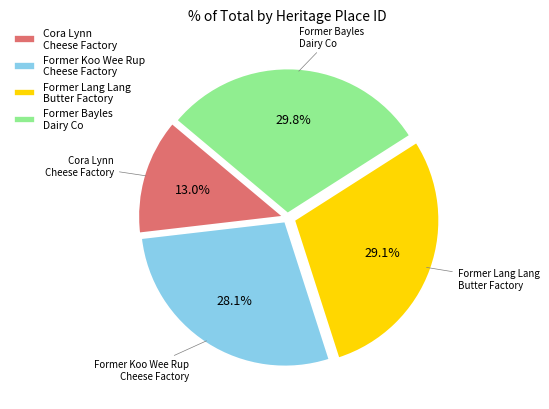

How much of the chart is everything except Former Bayles Dairy Co?

70.2%